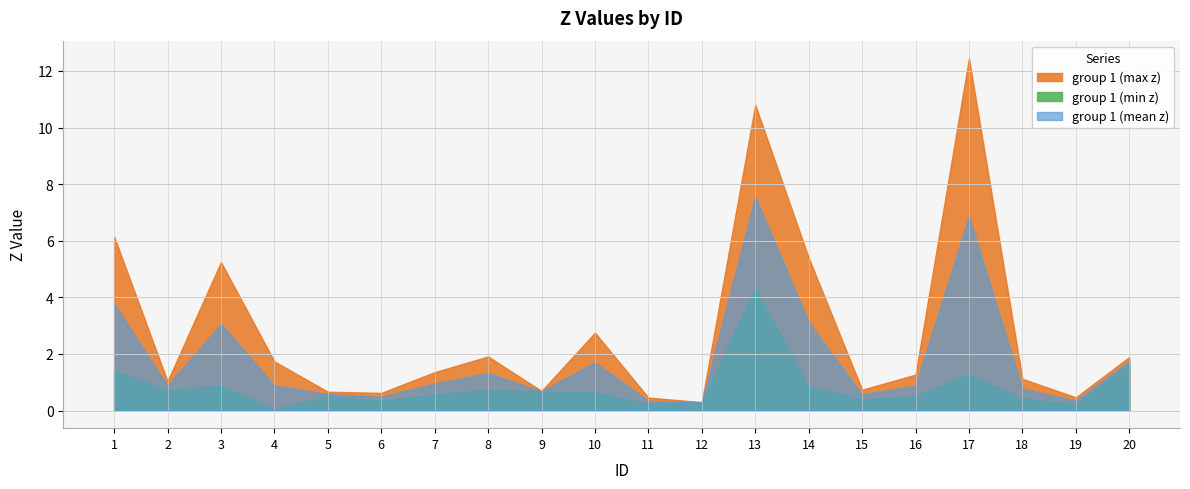

Which series has the largest range (max minus min)?

group 1 (max z)